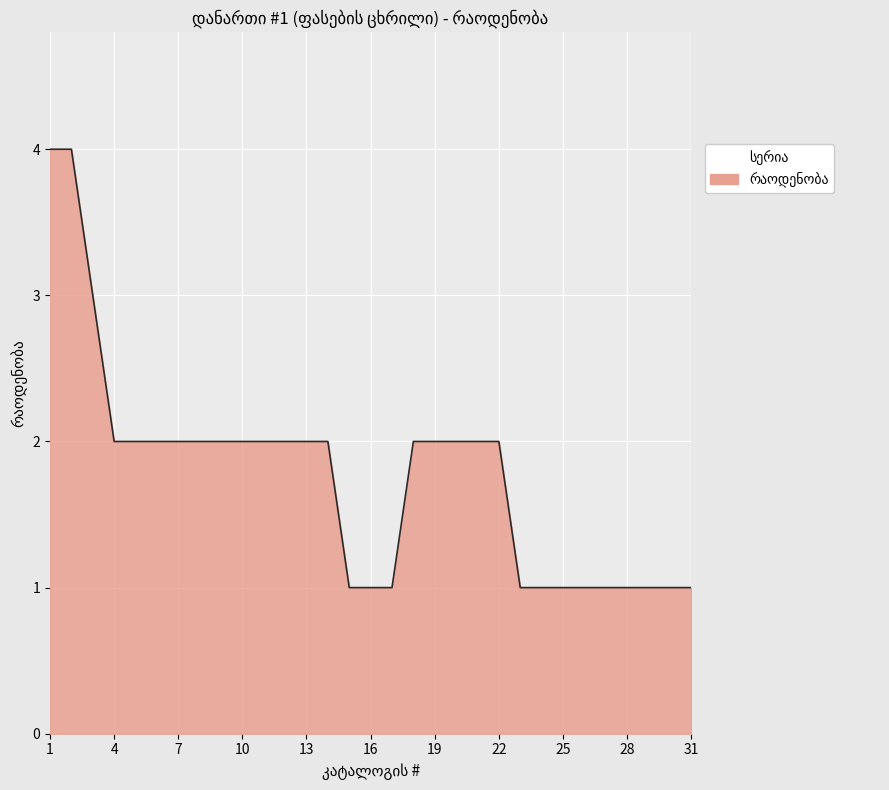

What is the difference between the maximum and minimum values?

3